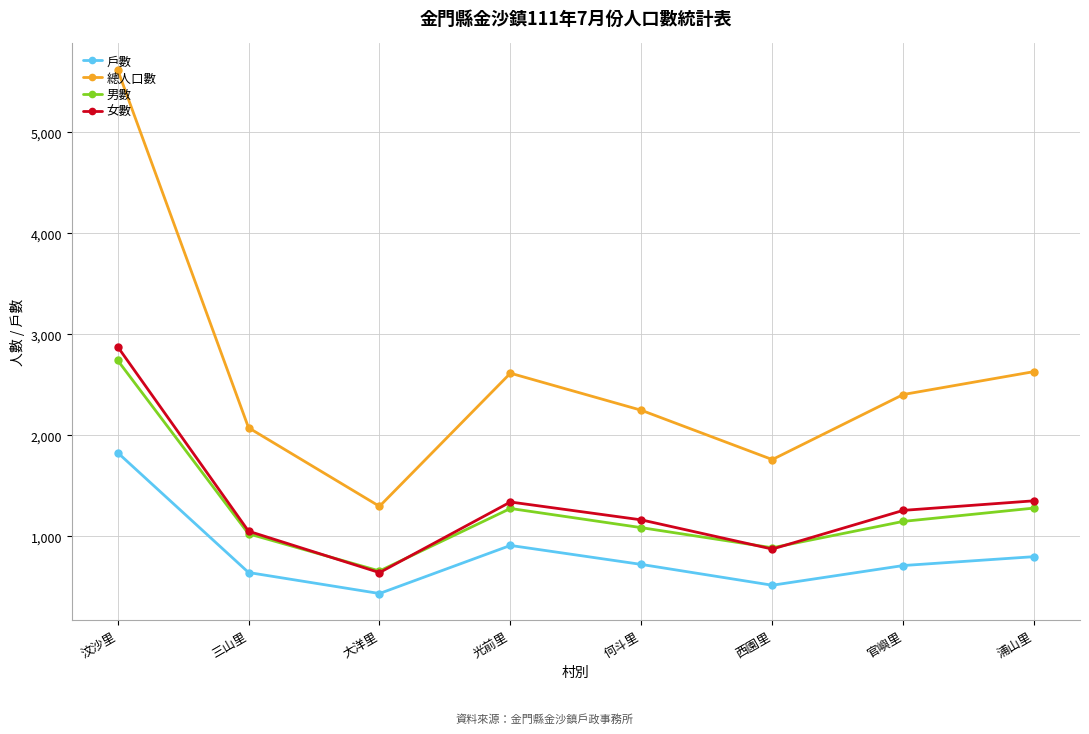

At which label does 總人口數 reach its minimum?

大洋里